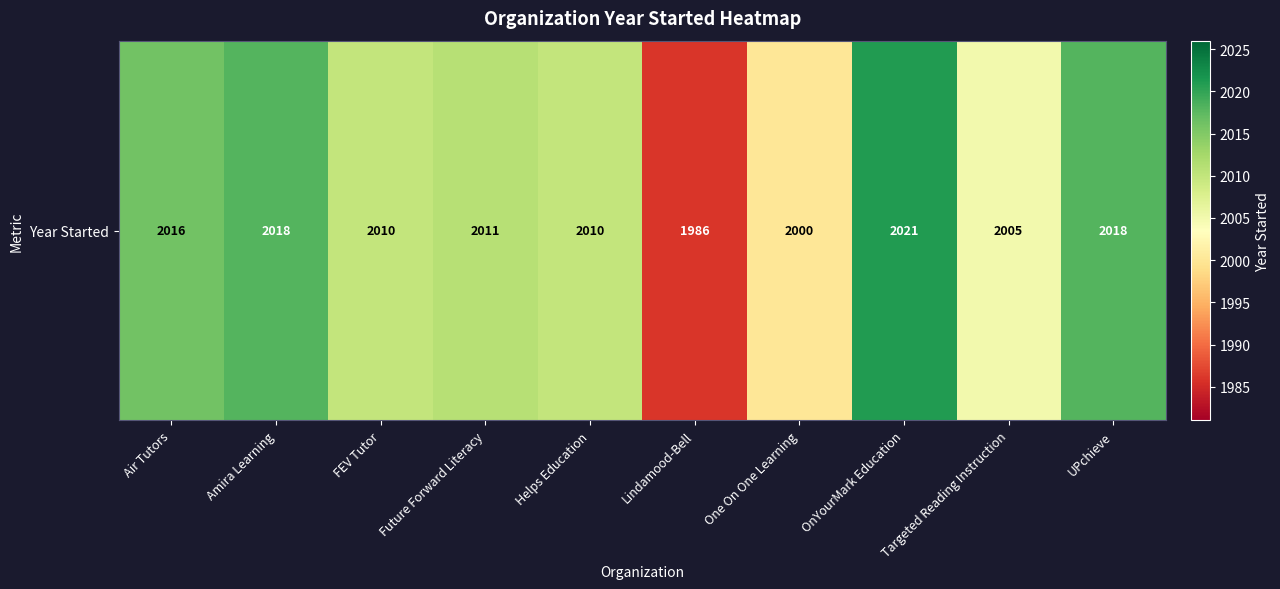

What is the approximate value at OnYourMark Education?

2021